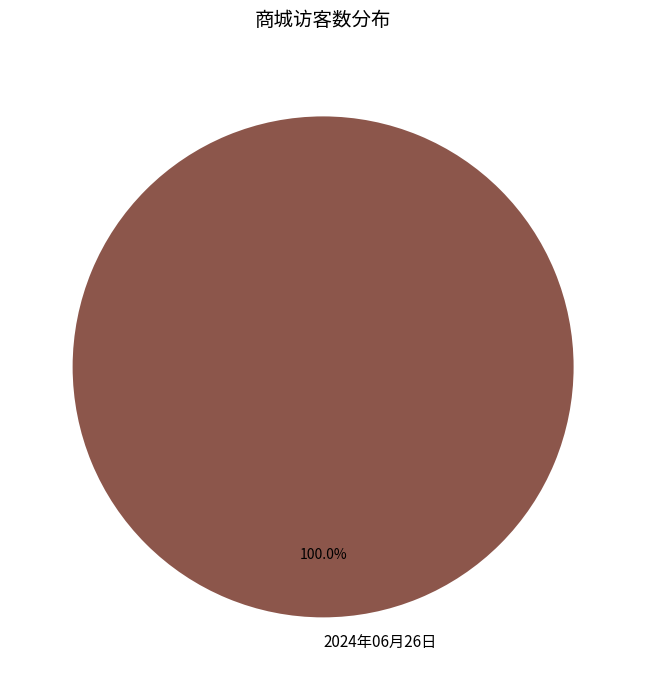

Is there any slice that represents more than half of the pie?

Yes